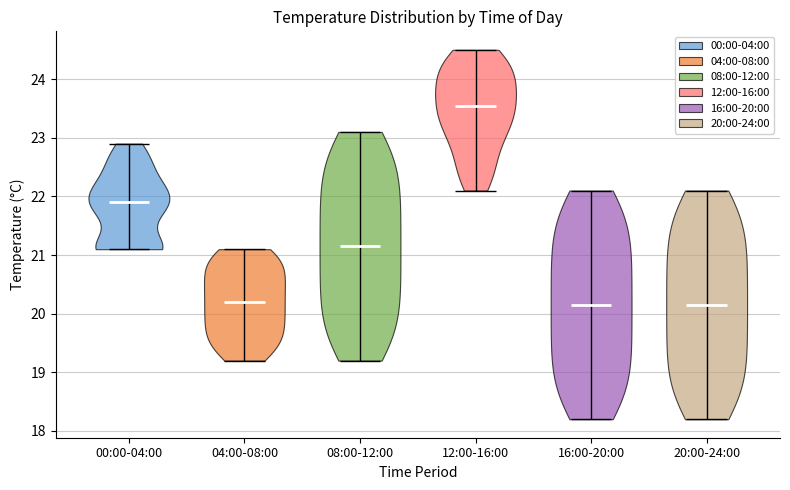

Where does the median line of the violin for 04:00-08:00 sit on the y-axis? The values are not printed on the chart, so give them approximately, as read against the axis.

20.2